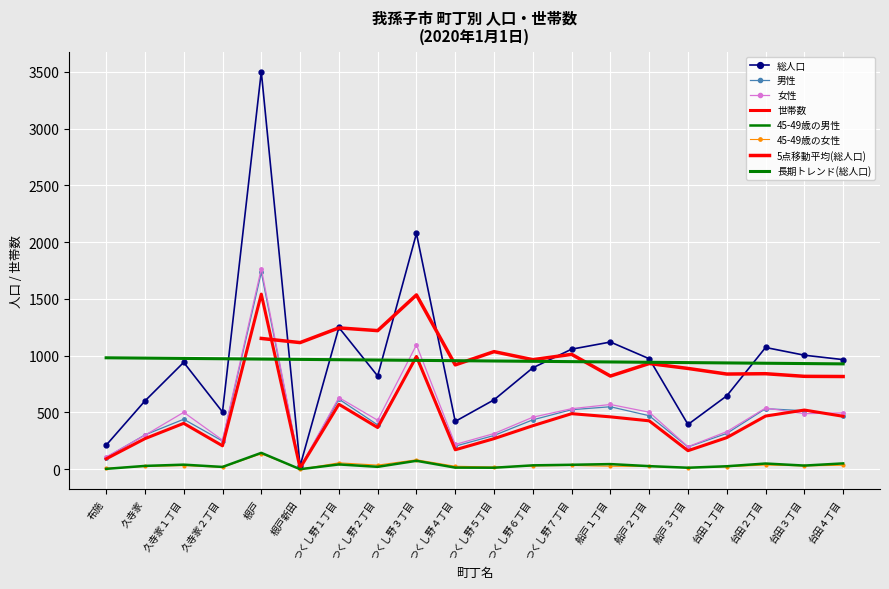

True or false: 男性 has a value of 215 at 船戸１丁目.

False